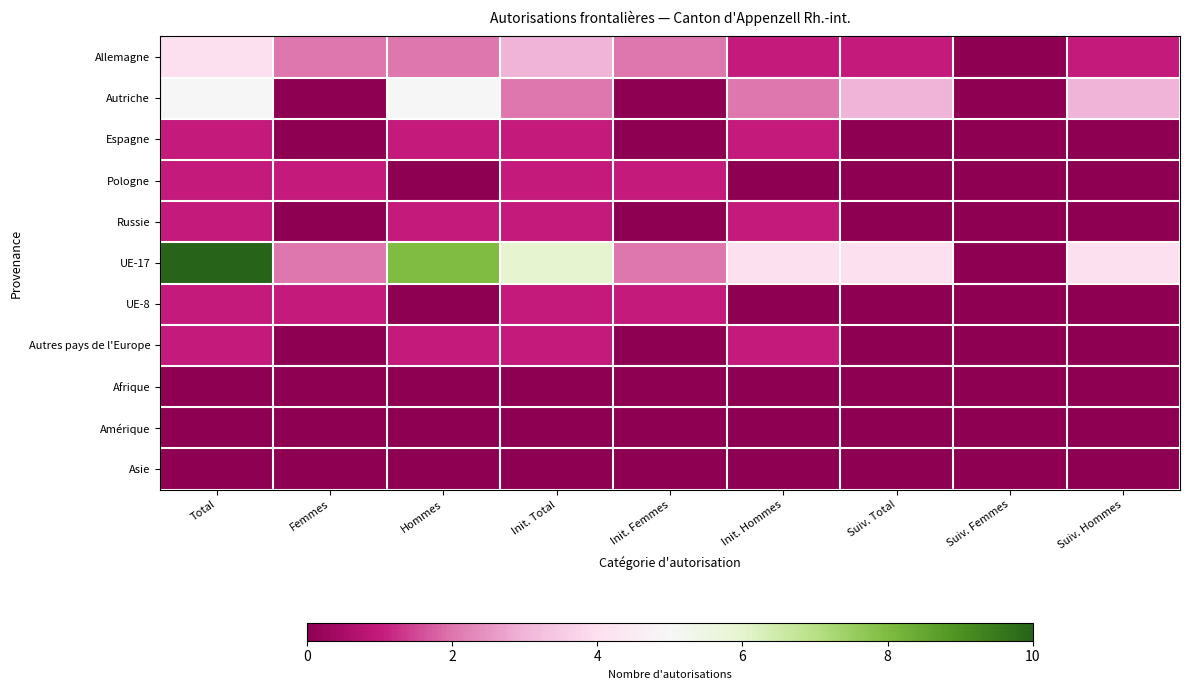

Rank the series at Total from highest to lowest value.

UE-17, Autriche, Allemagne, Espagne, Pologne, Russie, UE-8, Autres pays de l'Europe, Afrique, Amérique, Asie